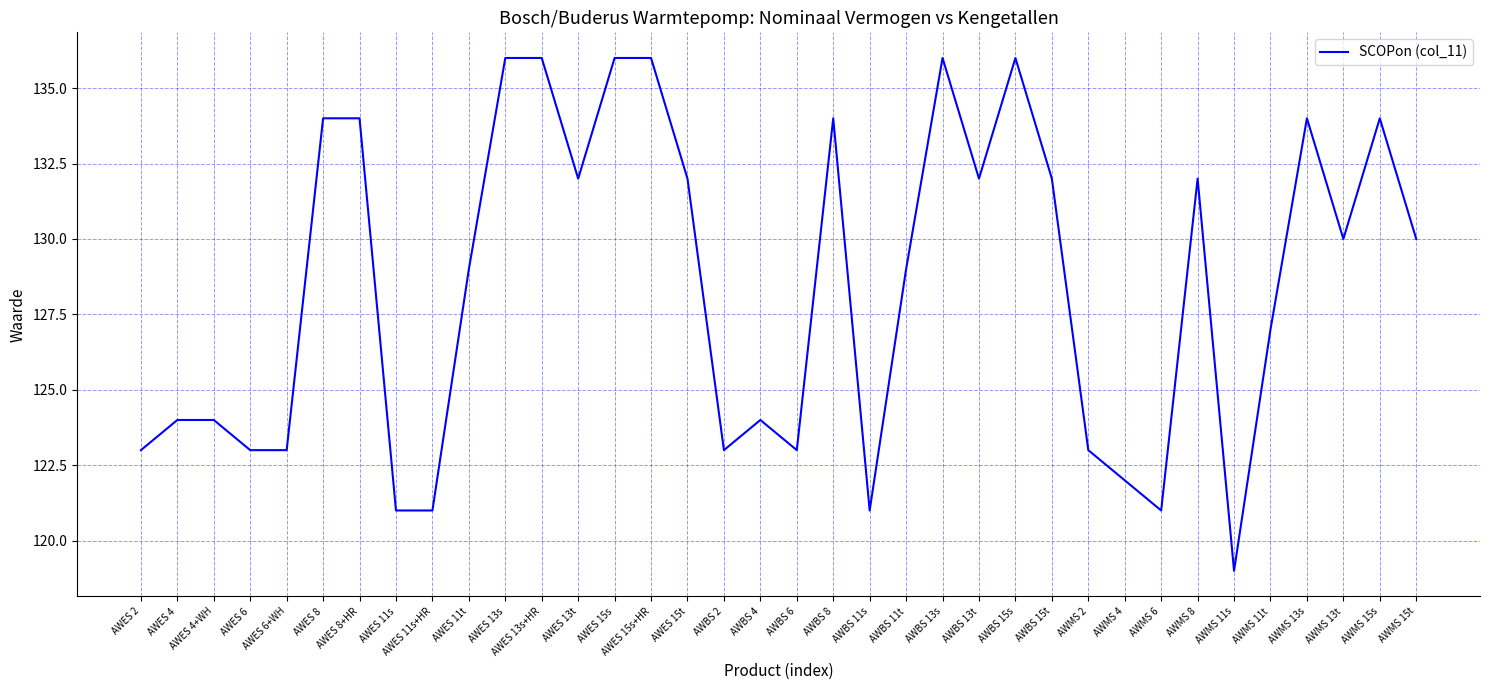

What is the sum of all values?

4626